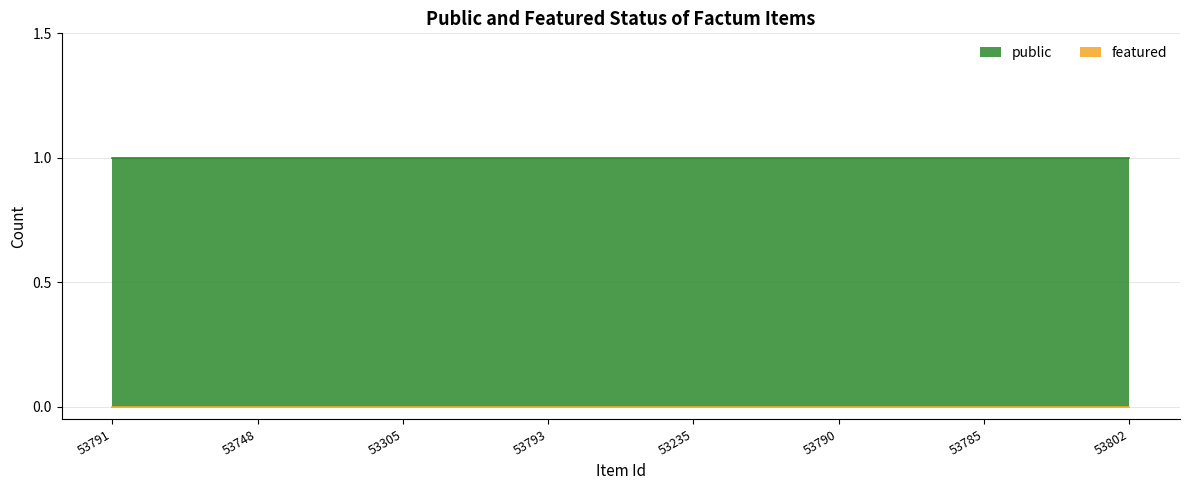

True or false: public and featured intersect in this chart.

False